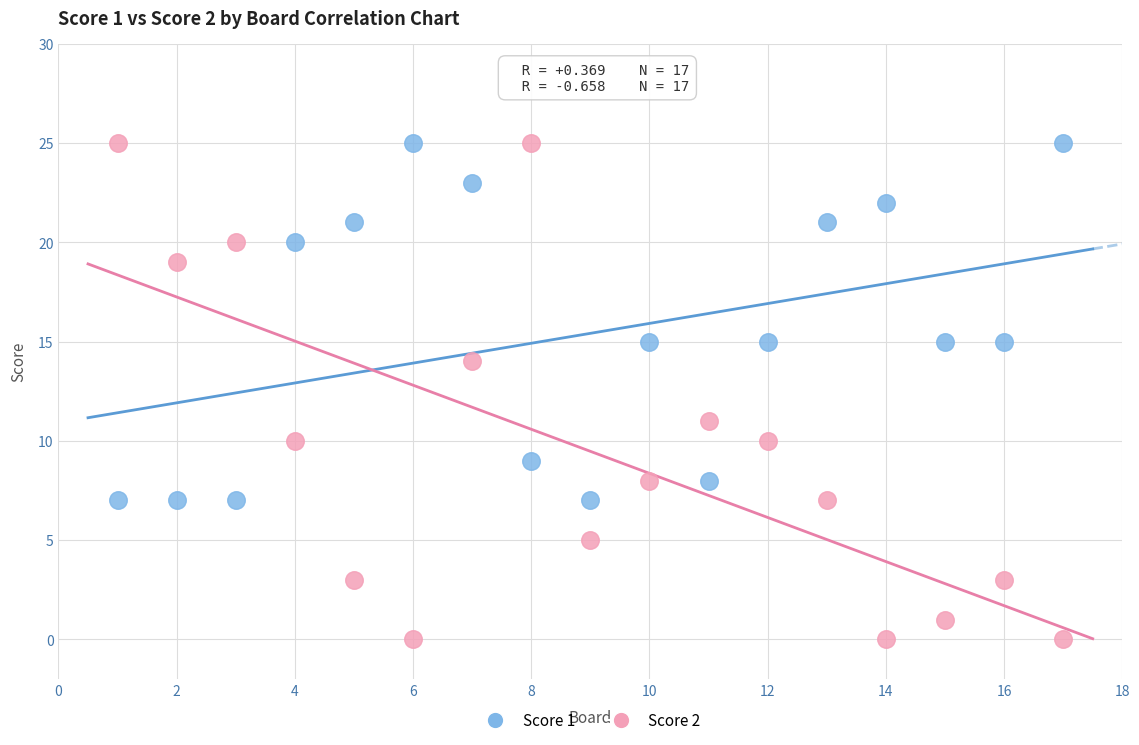

Which series contains the lowest Y value?

Score 2